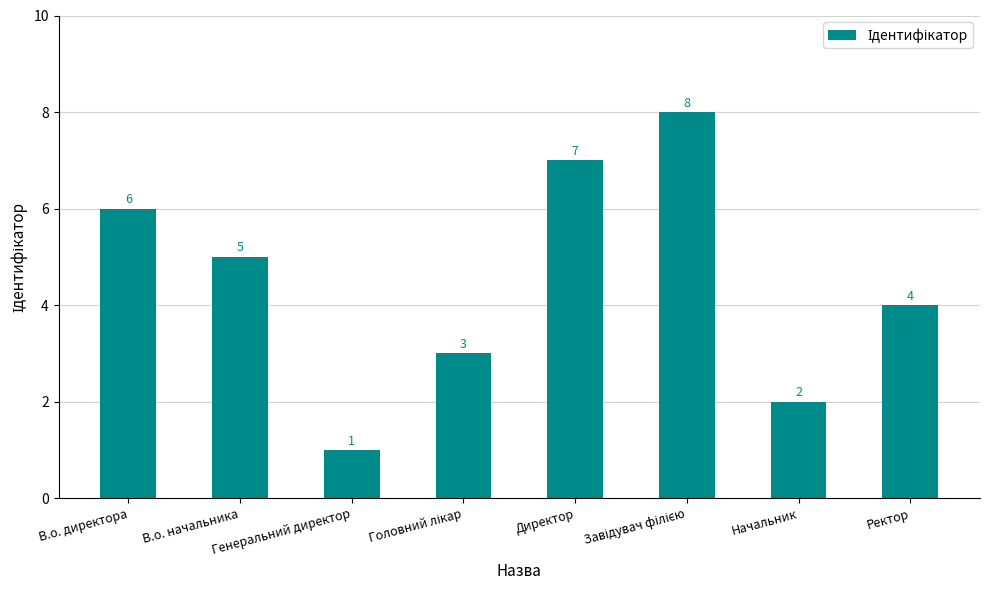

What is the change in value from В.о. директора to В.о. начальника?

-1